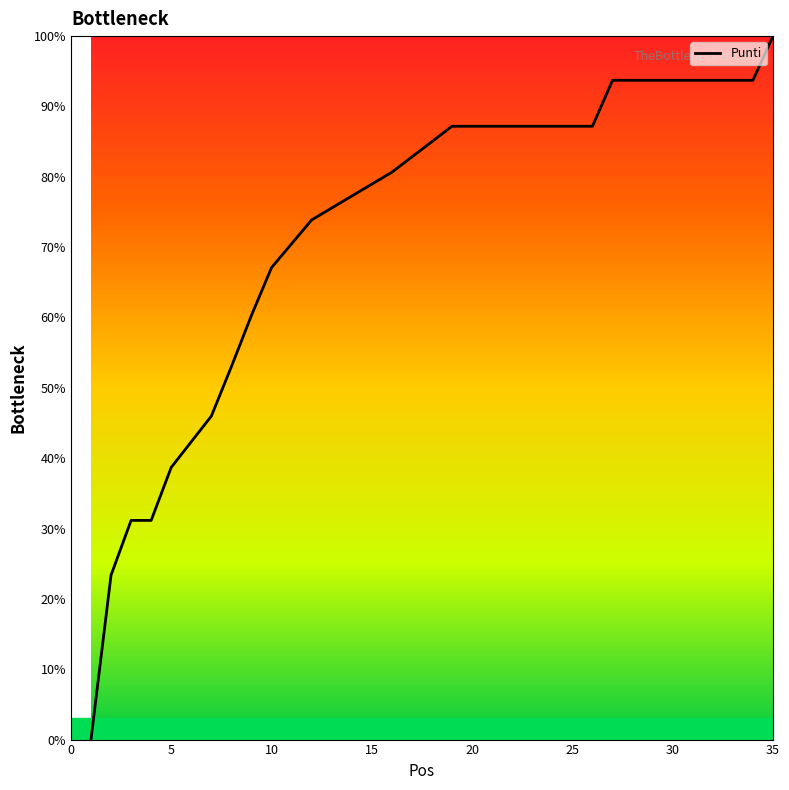

Does the chart display data point markers on the line(s)?

No